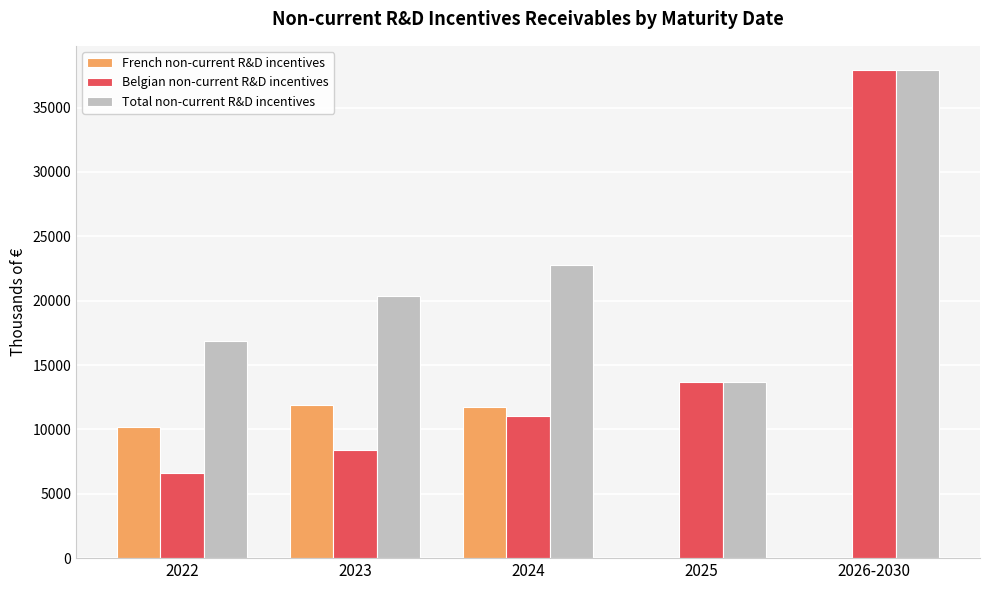

Count the number of categories in the chart.

5